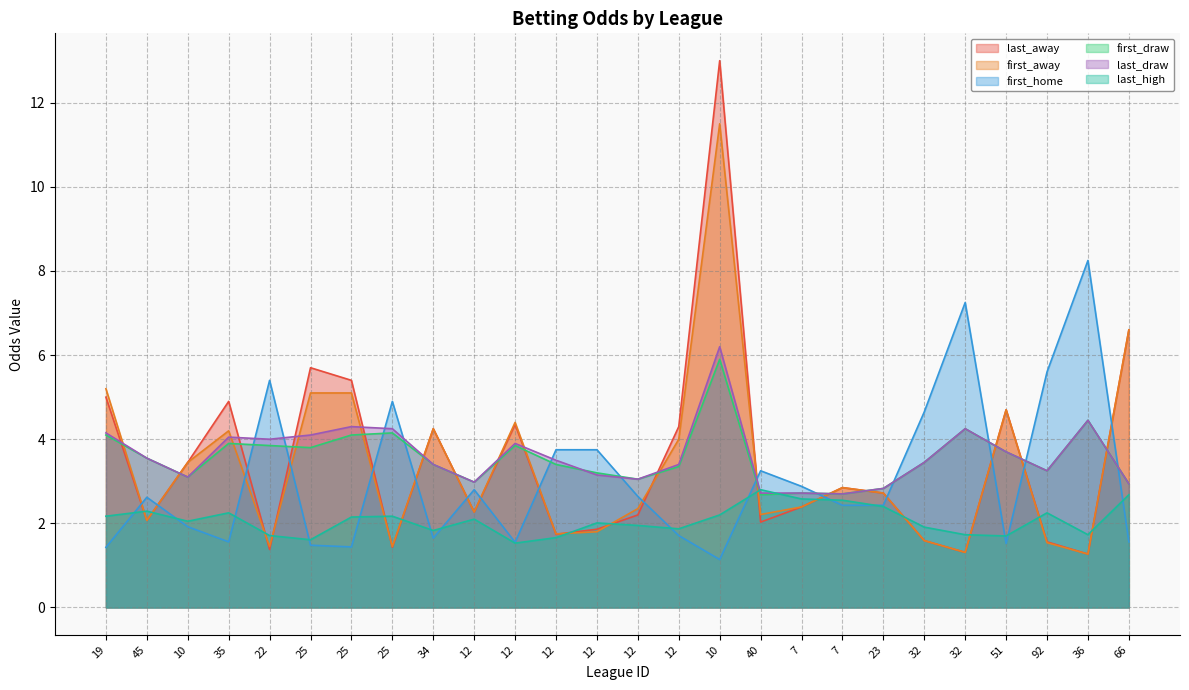

At which category is the sum across all series the highest?

10